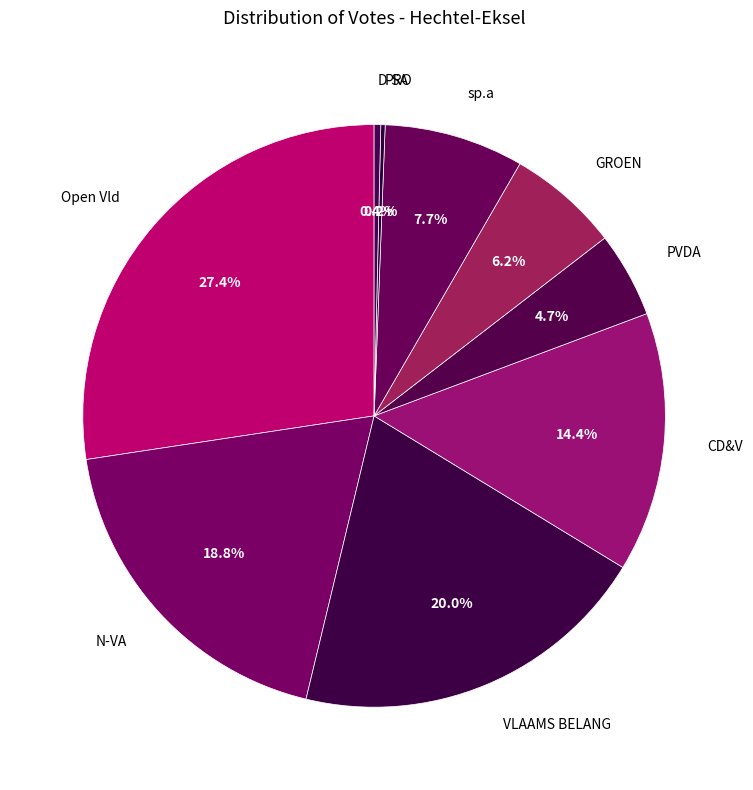

Is it true that Open Vld is 13% of the pie?

False